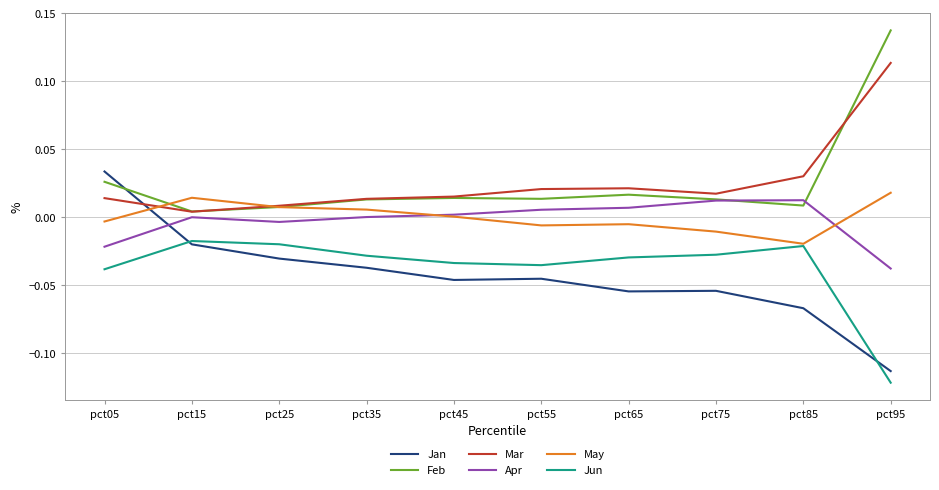

At which category is the sum across all series the highest?

pct05